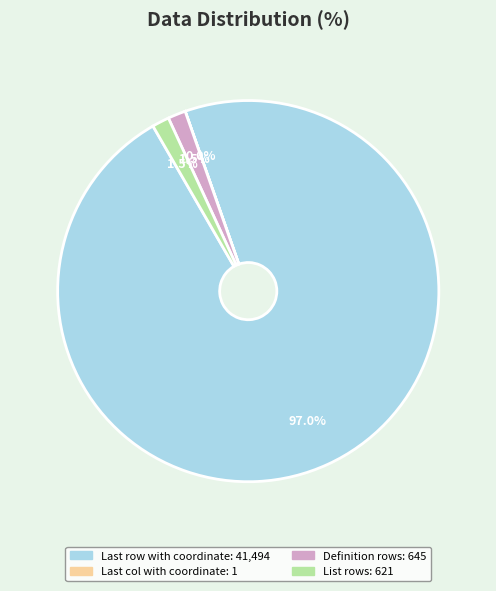

What is the largest slice in the pie chart?

Last row with coordinate